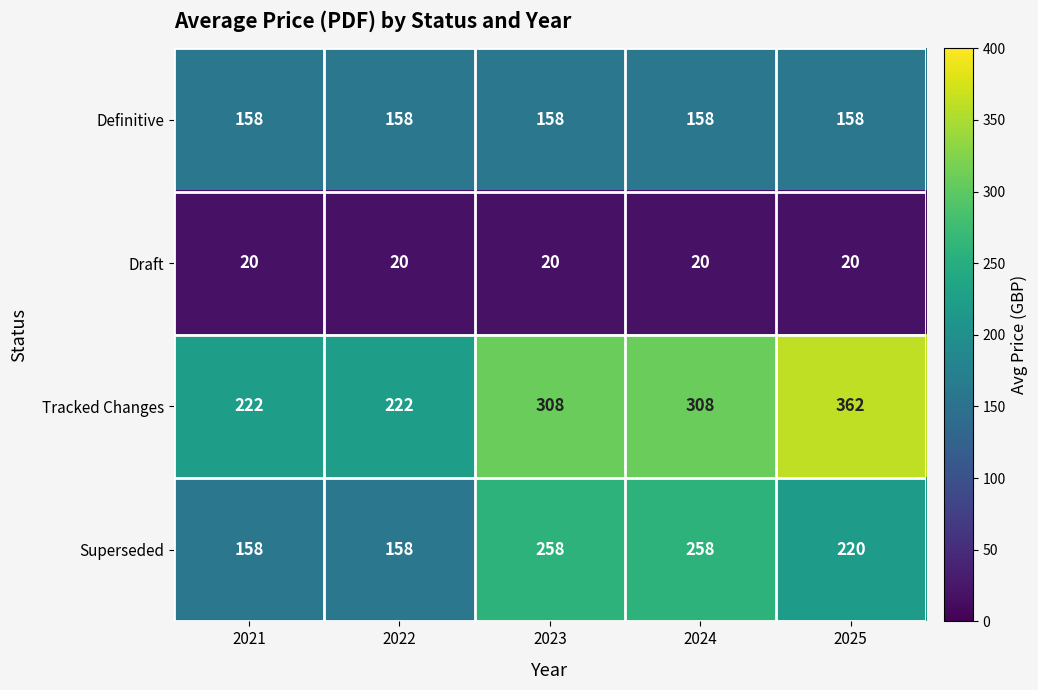

The value of Draft at 2024 is 33. True or false?

False